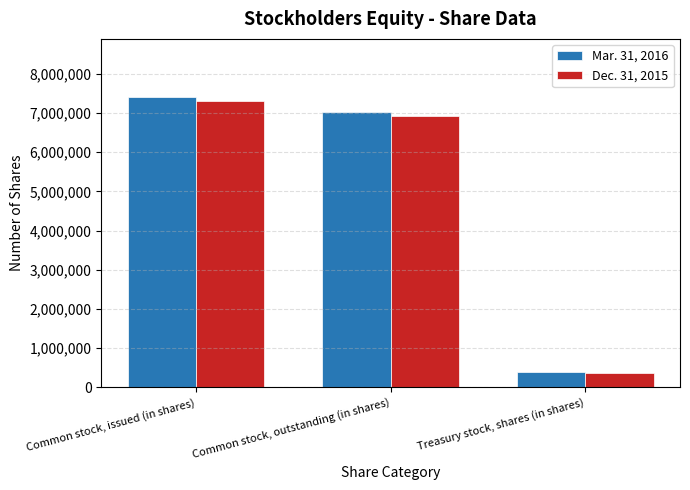

What is the total value across all series at Common stock, issued (in shares)?

14695334